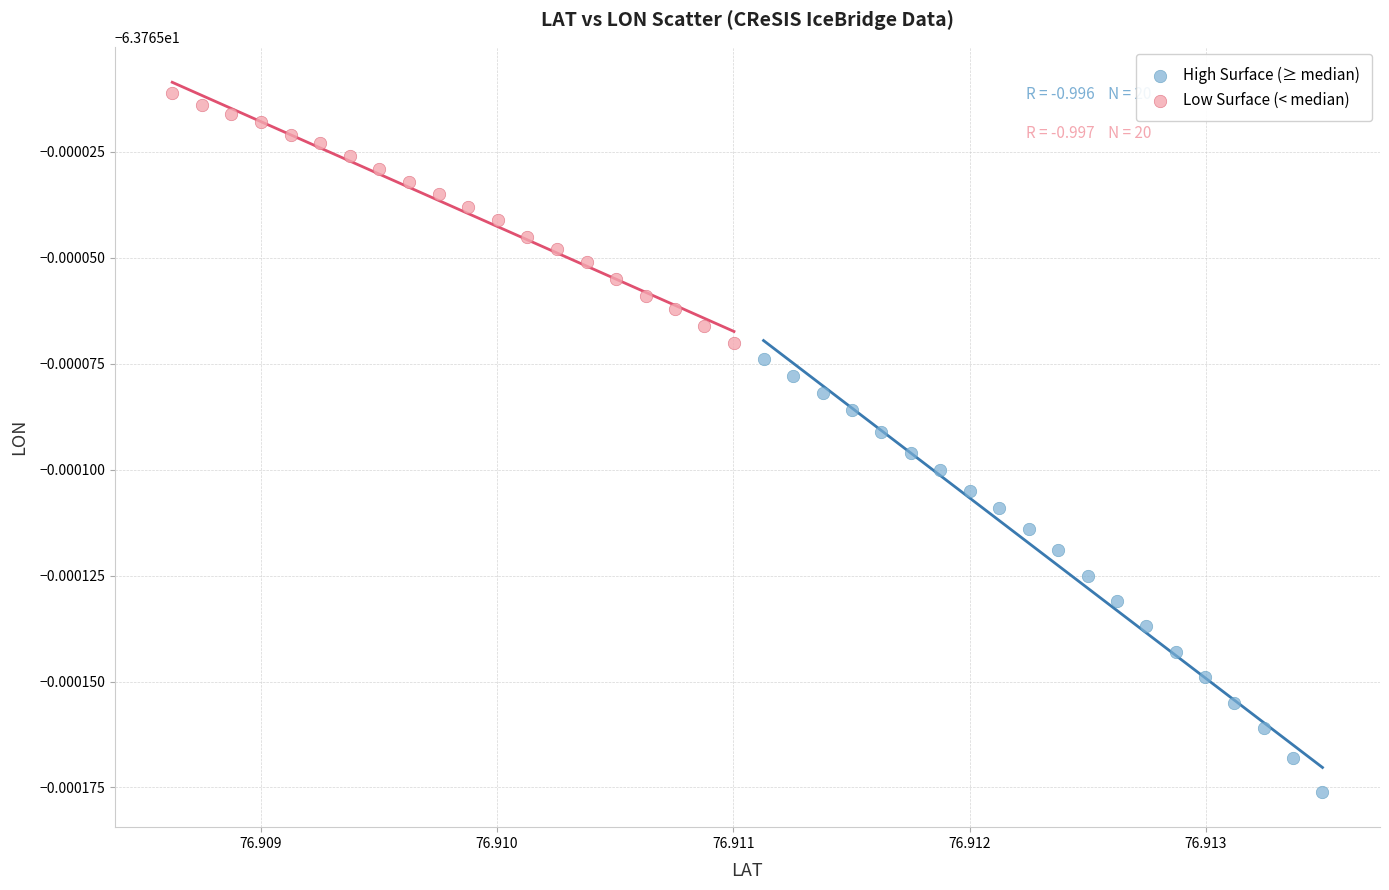

Which series has the largest Y range (max minus min)?

High Surface (≥ median)